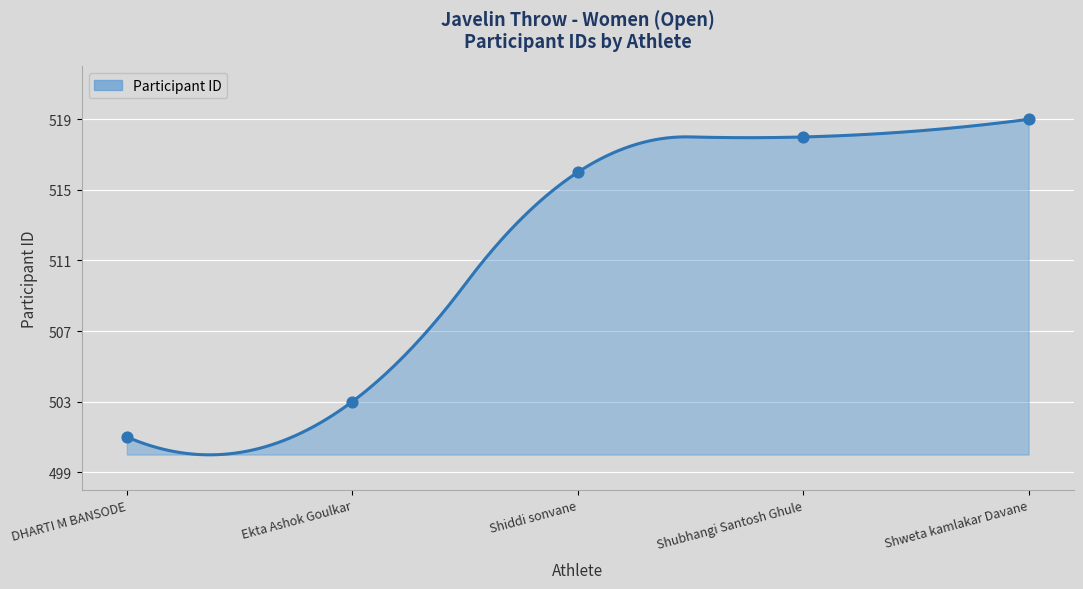

Which has a higher value, Shiddi sonvane or Shweta kamlakar Davane?

Shweta kamlakar Davane